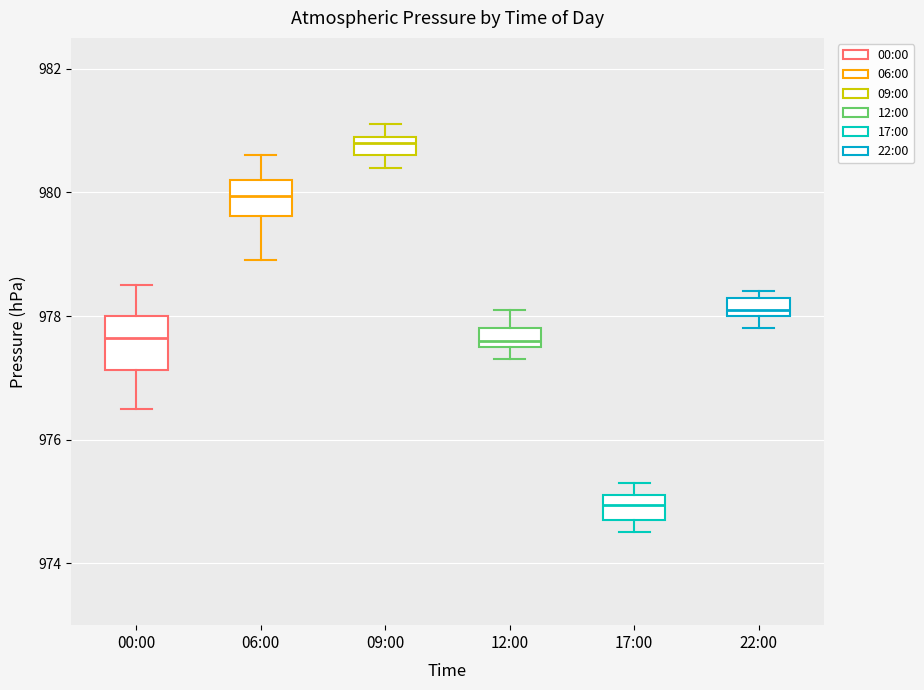

Where does the upper whisker of the box for 00:00 end on the y-axis? The values are not printed on the chart, so give them approximately, as read against the axis.

978.6